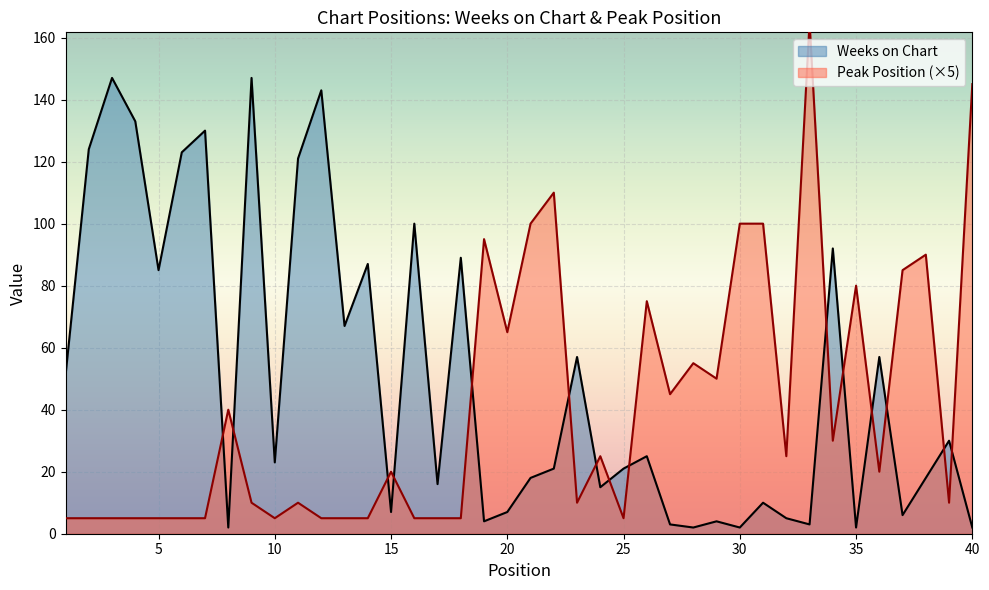

List the series in order of their peak value, highest first.

Peak Position, Weeks on Chart